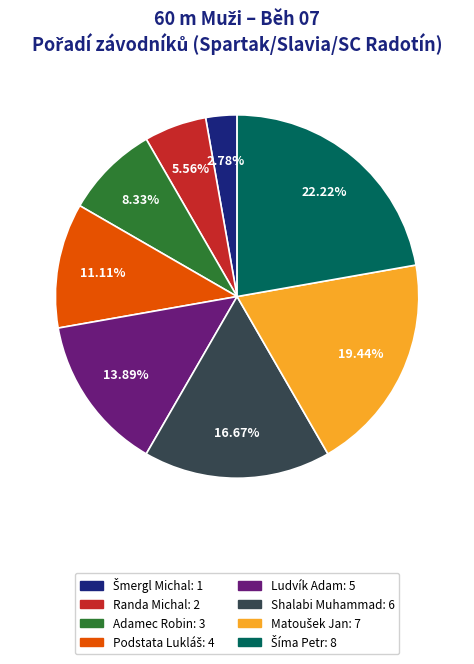

How many segments does this pie chart have?

8